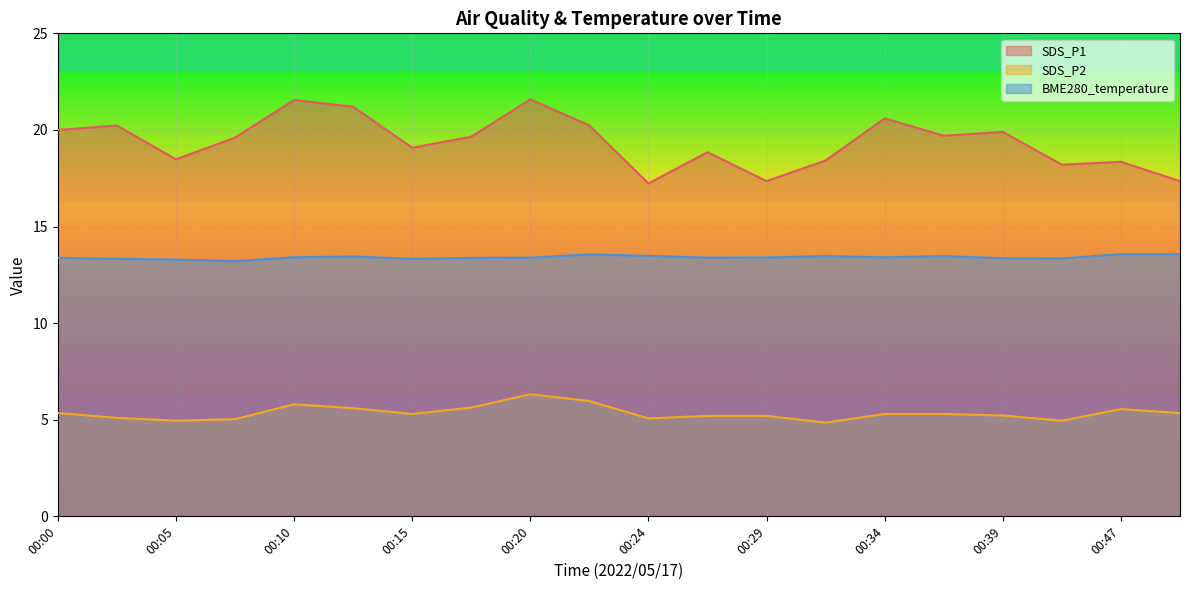

At which label is BME280_temperature closest to 13?

00:07